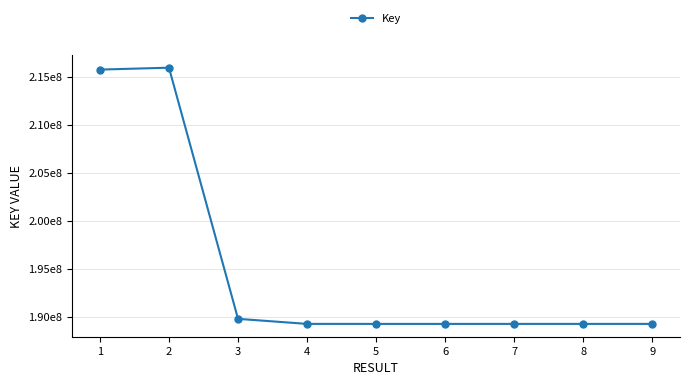

Is this an area chart (filled region under the line)?

No